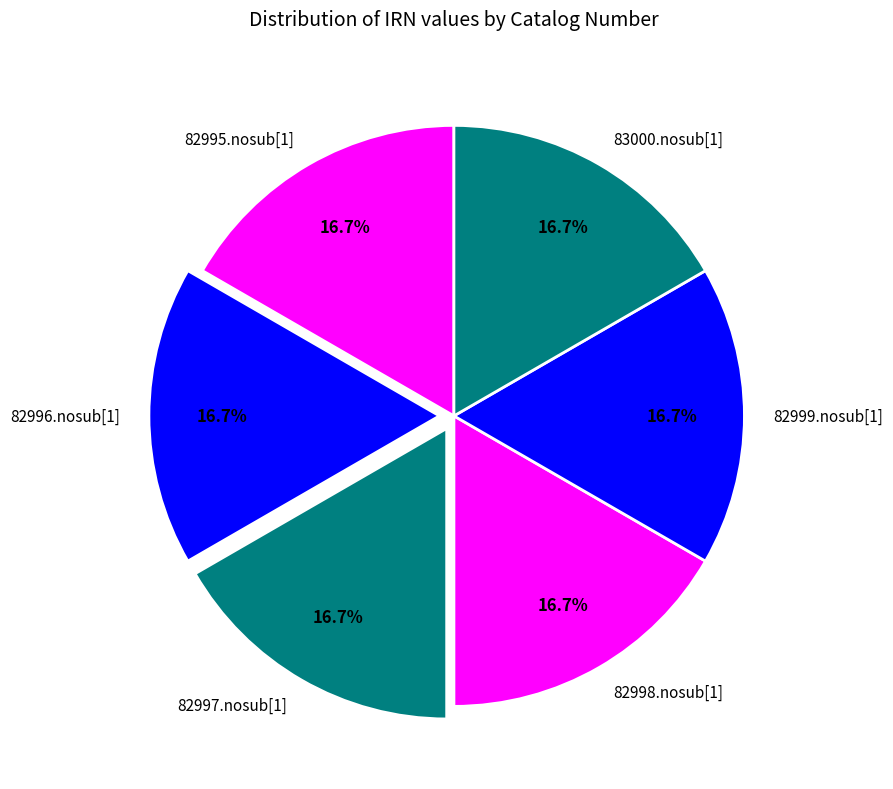

How many segments does this pie chart have?

6